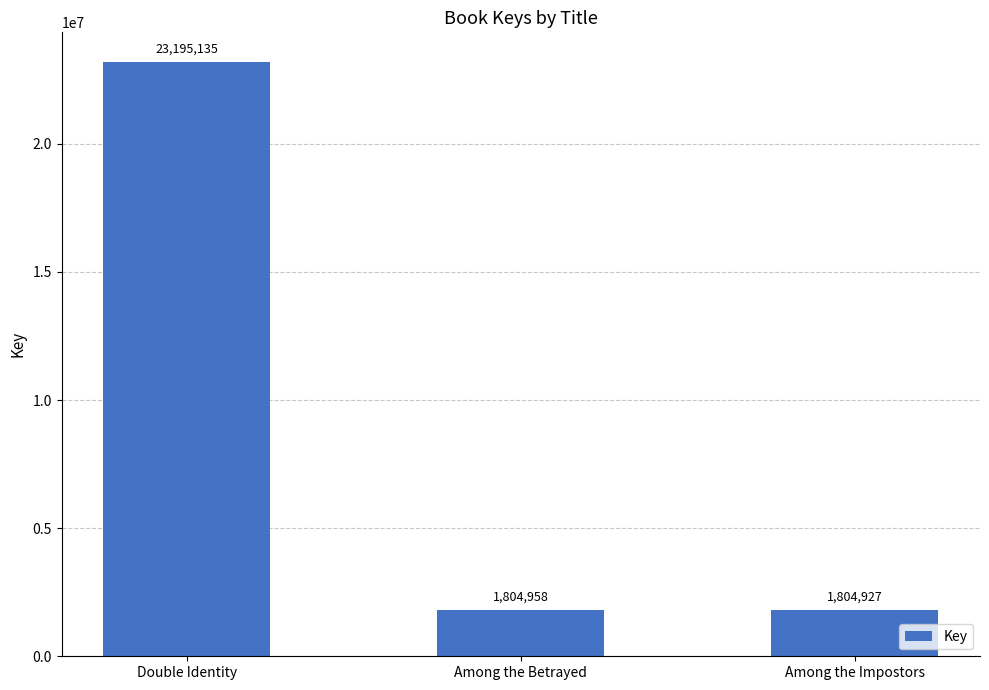

The value at Among the Impostors is 509850. True or false?

False